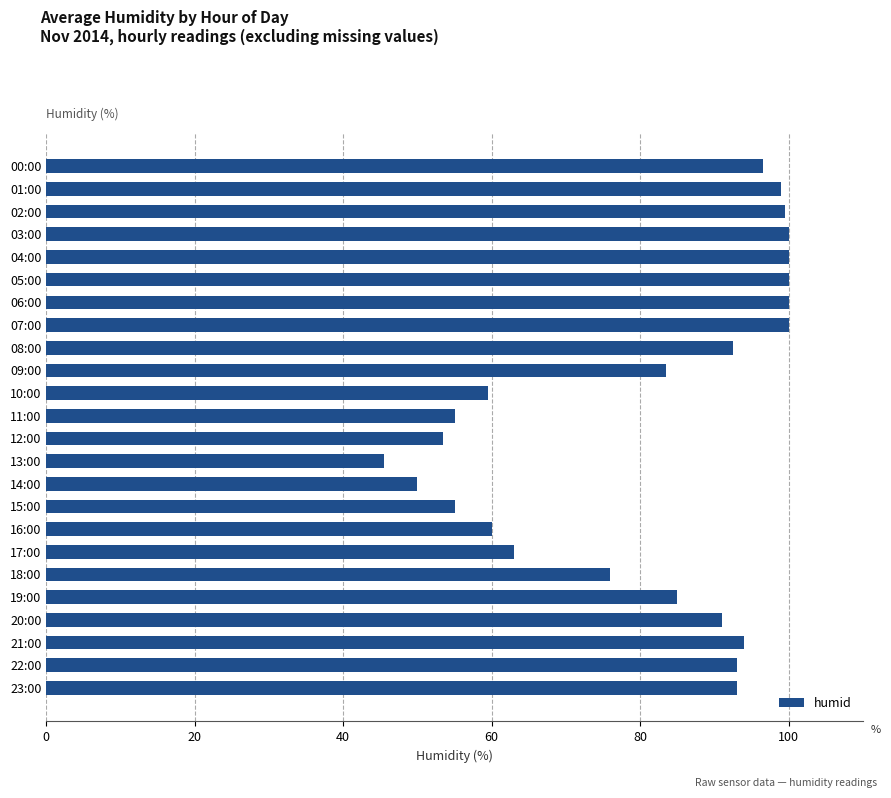

The chart shows a value of 48.7 at 02:00. True or false?

False